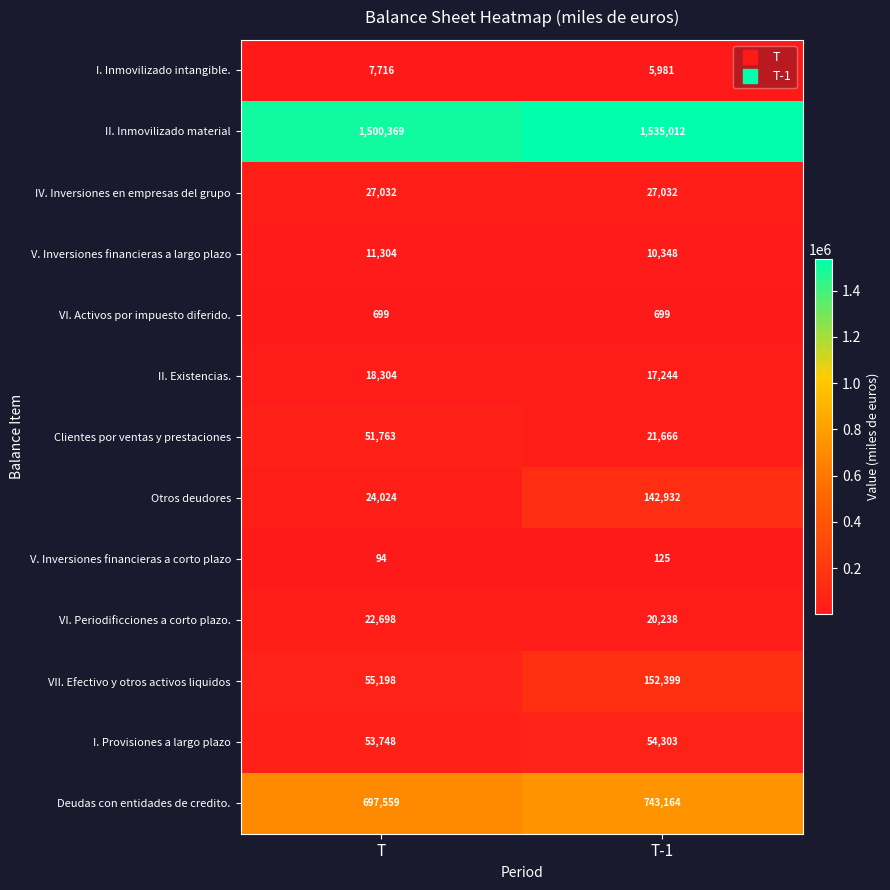

What is the approximate value of IV. Inversiones en empresas del grupo at T-1?

27032